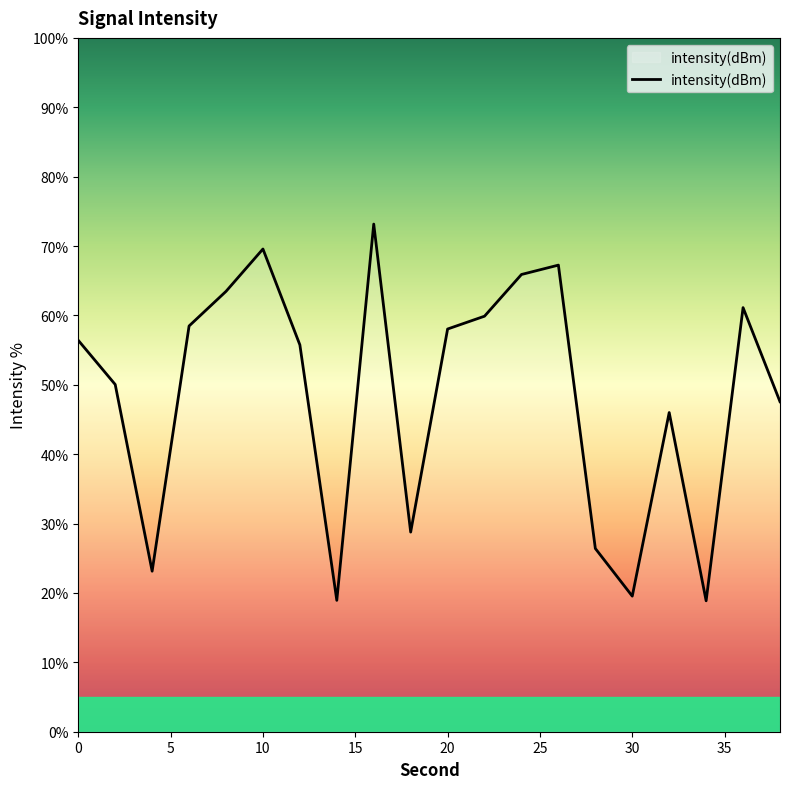

What is the maximum value shown in the chart?

73.2